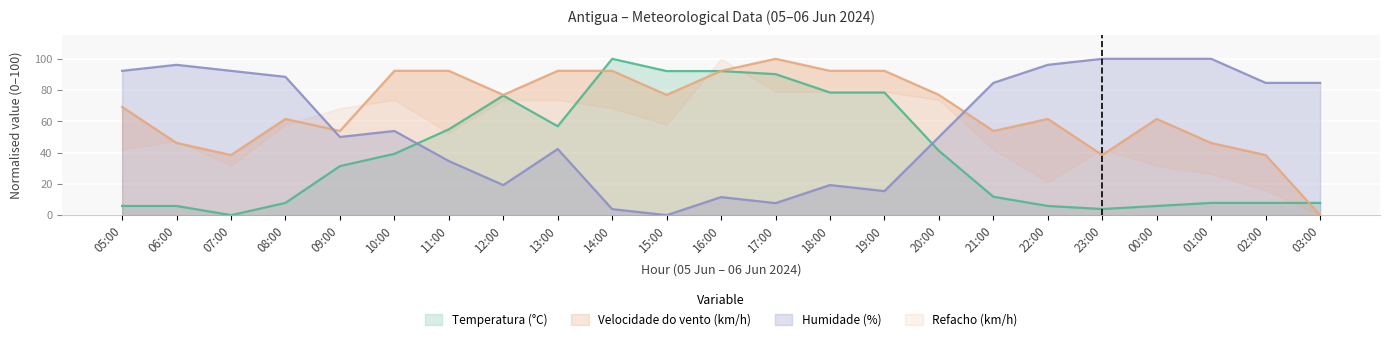

What is the maximum value for Velocidade do vento (km/h)?

100.0